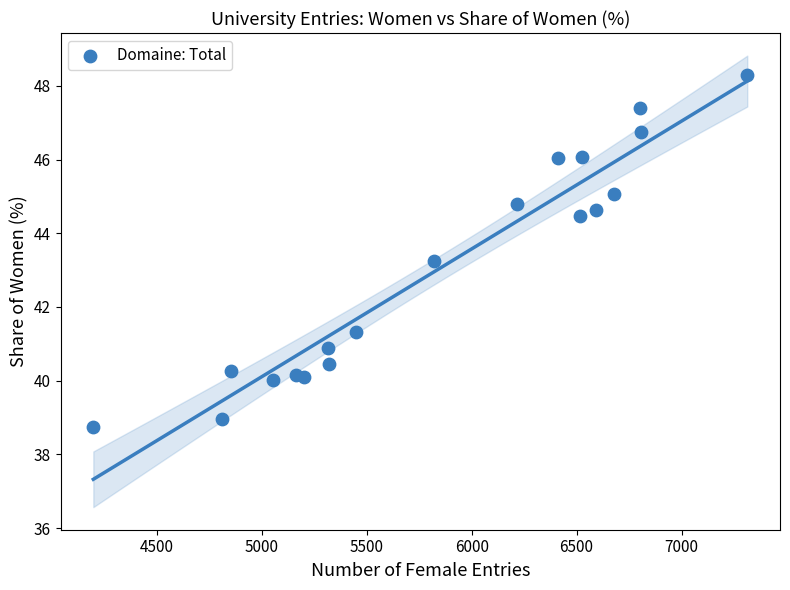

What is the range of Y values (max minus min)?

9.6